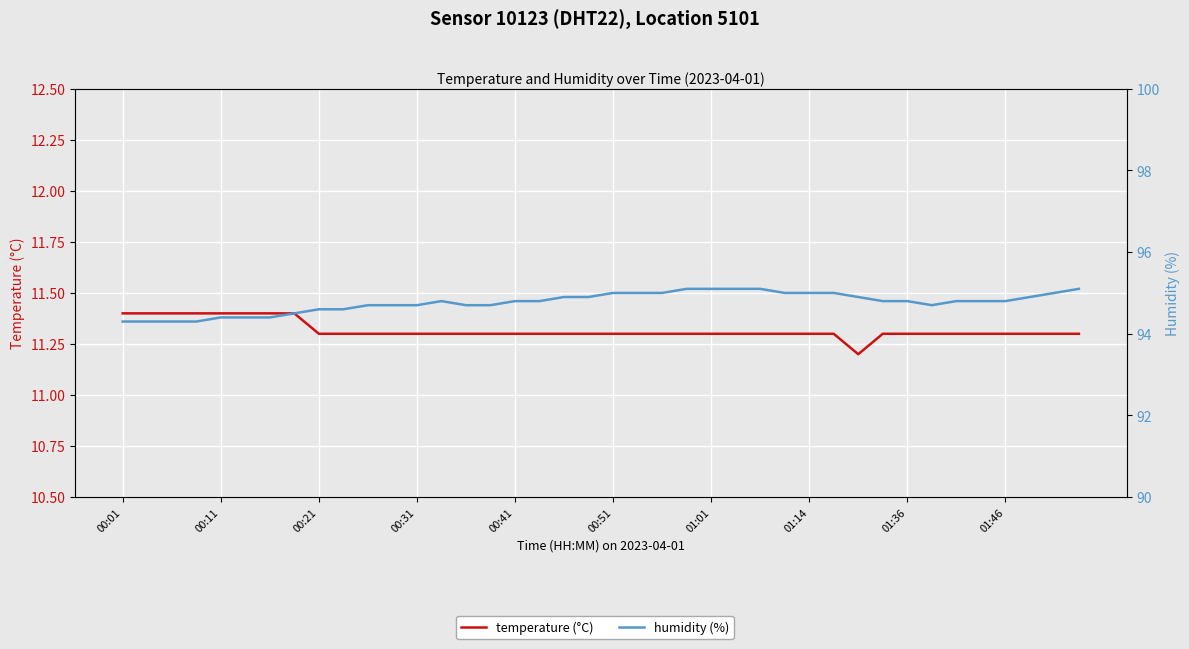

True or false: humidity (%) and temperature (°C) intersect in this chart.

False